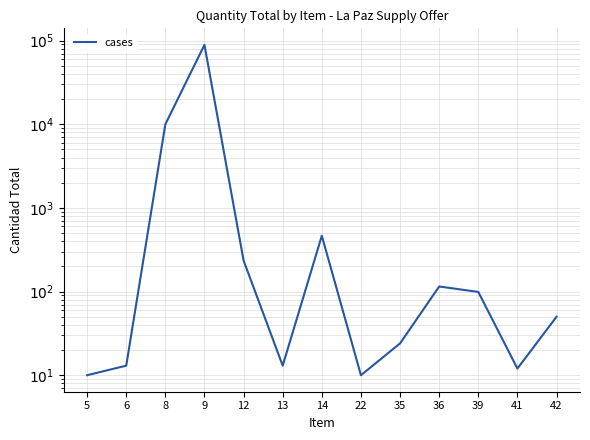

What is the sum of the values at 22 and 35?

34